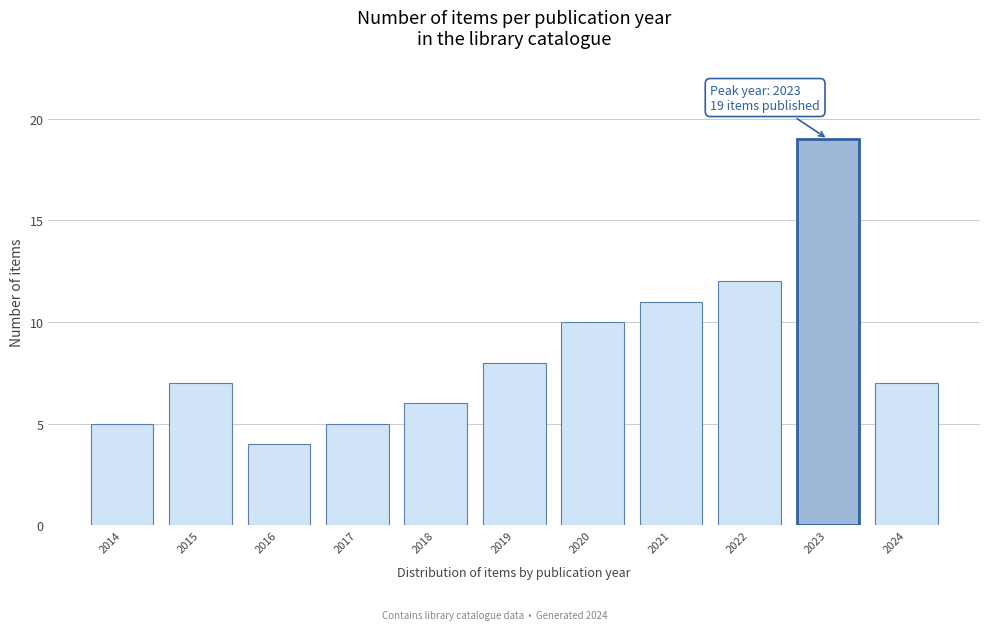

Reading left to right, list all the values displayed in this chart.

2014=5	2015=7	2016=4	2017=5	2018=6	2019=8	2020=10	2021=11	2022=12	2023=19	2024=7